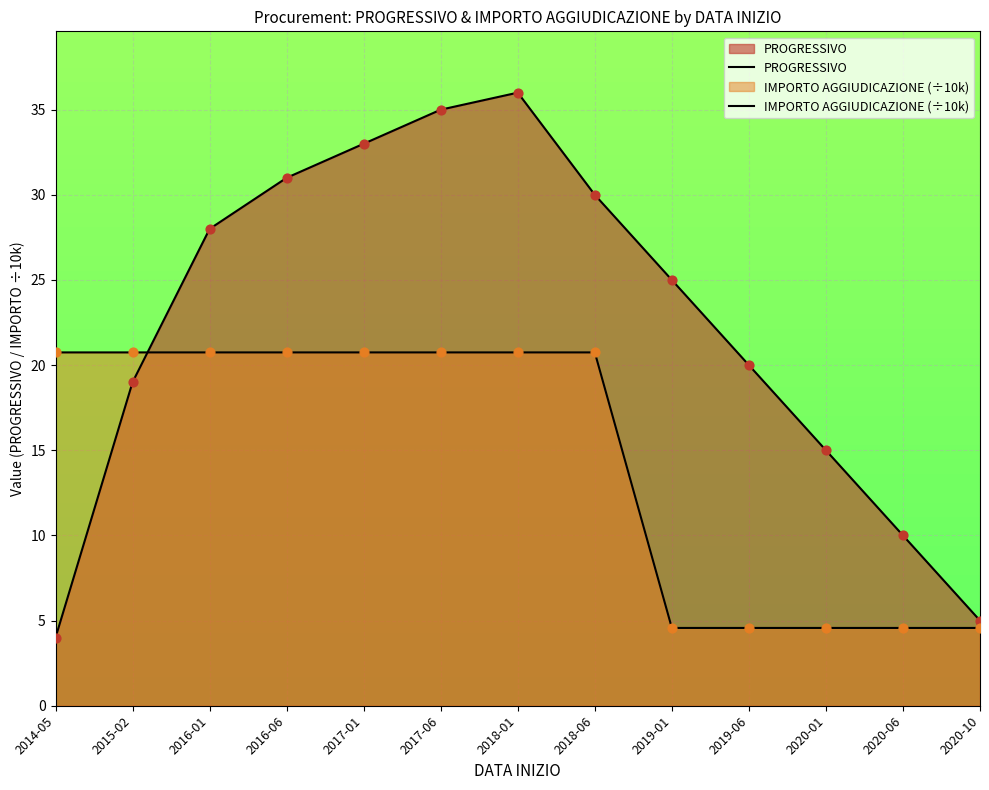

What are all the series names shown in the legend?

PROGRESSIVO, IMPORTO AGGIUDICAZIONE (÷10k)